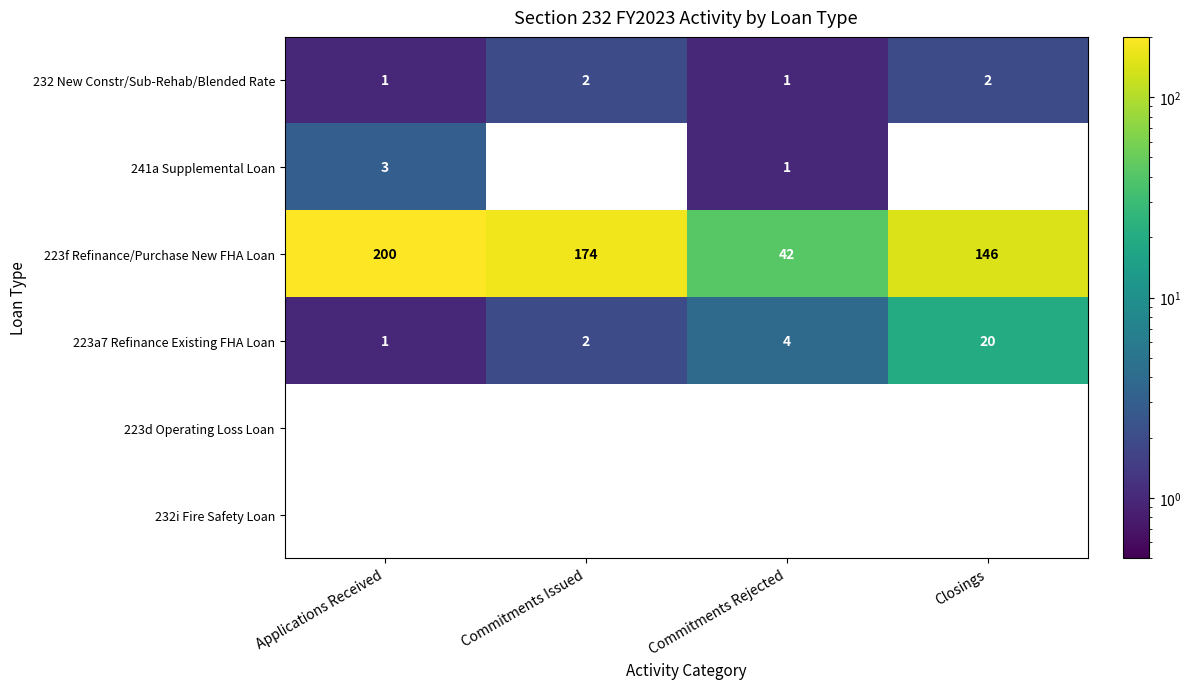

The value of 223a7 Refinance Existing FHA Loan at Applications Received is 0.4. True or false?

False